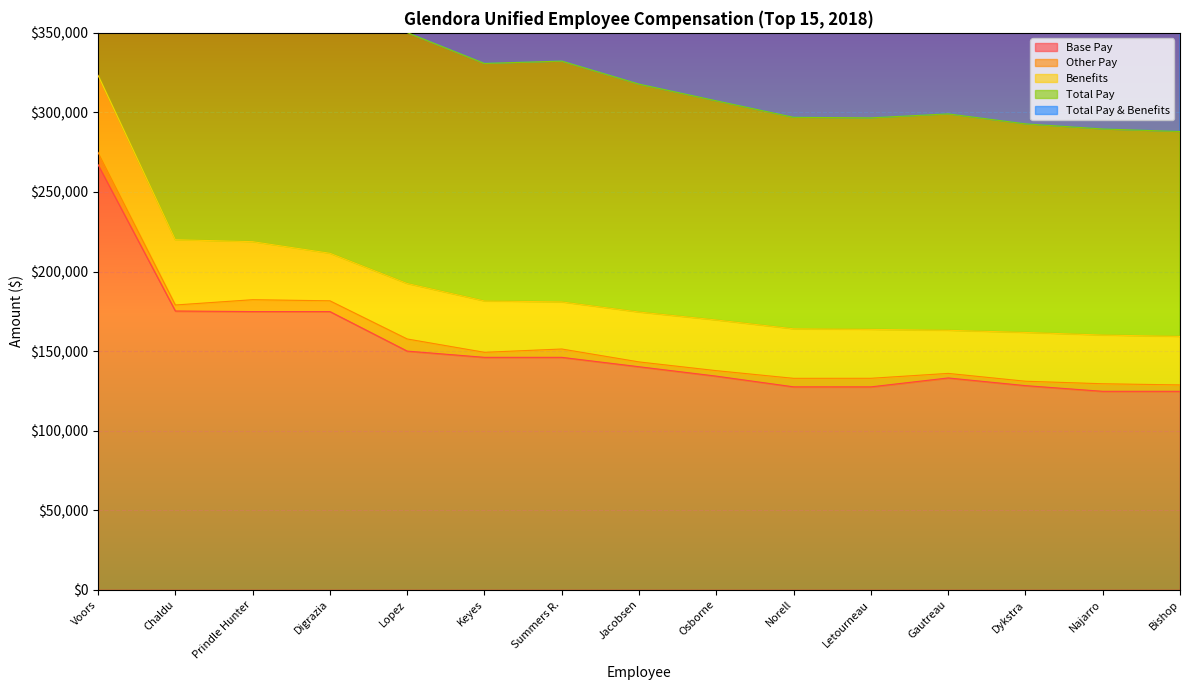

What value does the Base Pay series have at Letourneau?

127530.3